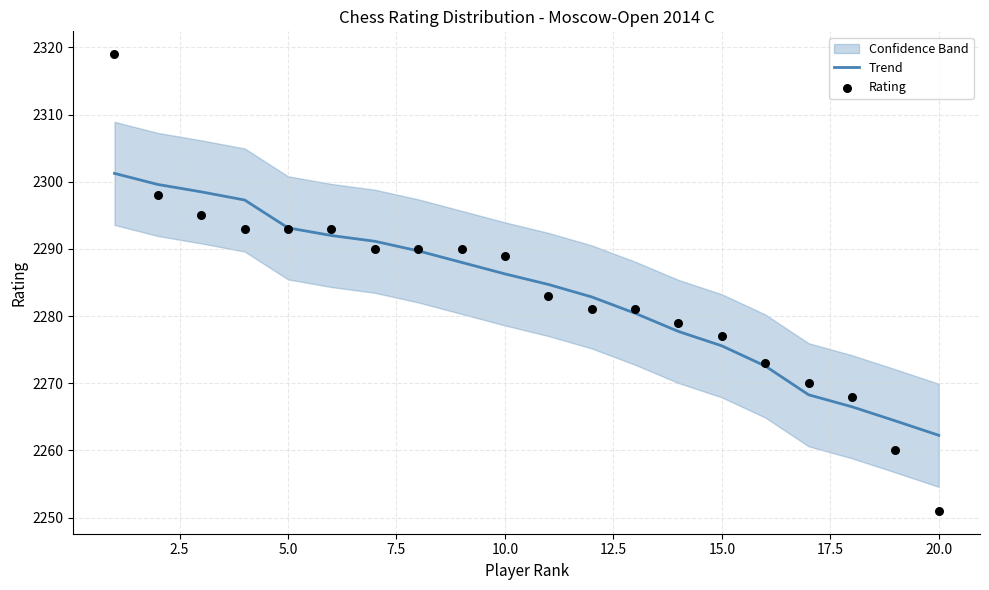

At which label does Trend reach its minimum?

20.0